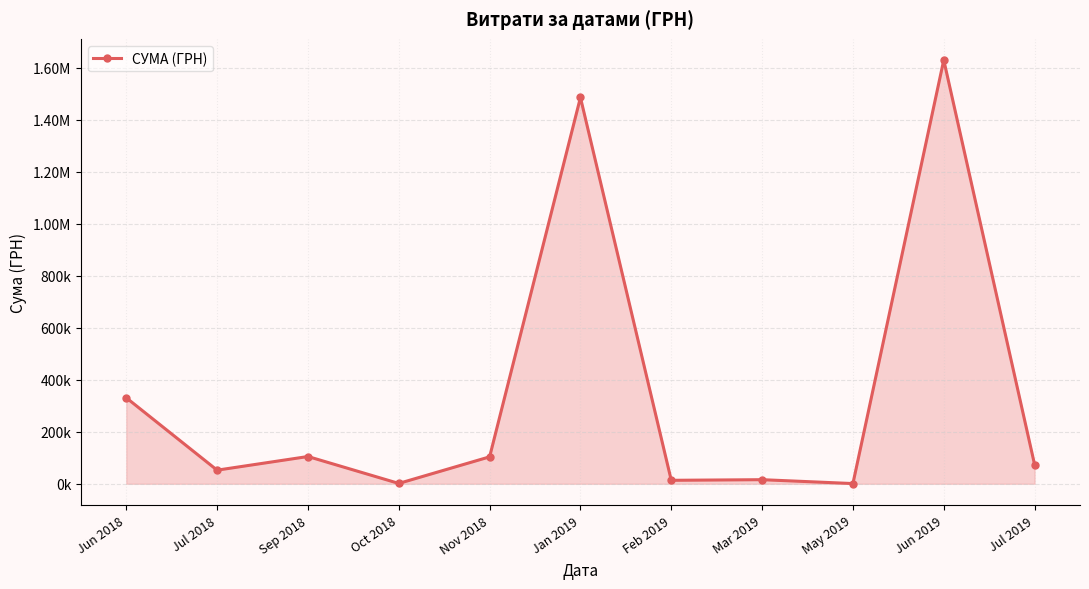

True or false: the data shows 104850.0 at Sep 2018.

True